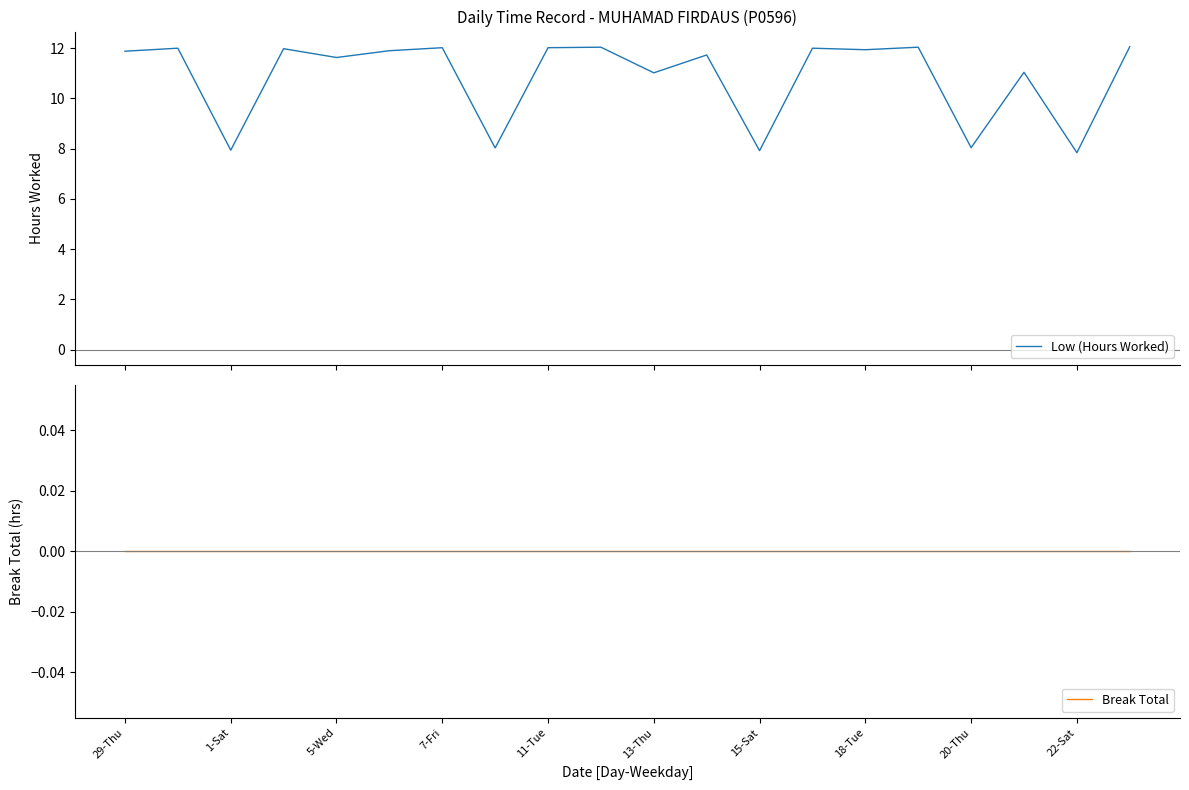

What is the maximum value for Low (Hours Worked)?

12.1